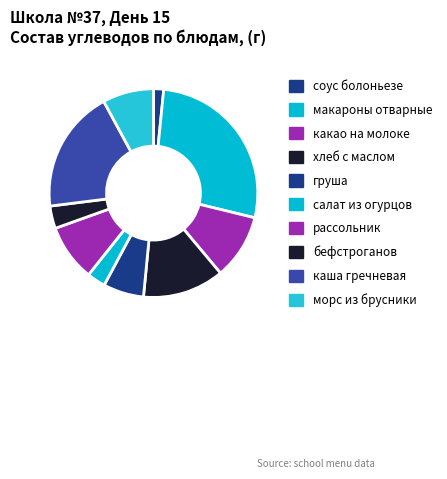

Count the number of slices in the pie.

10